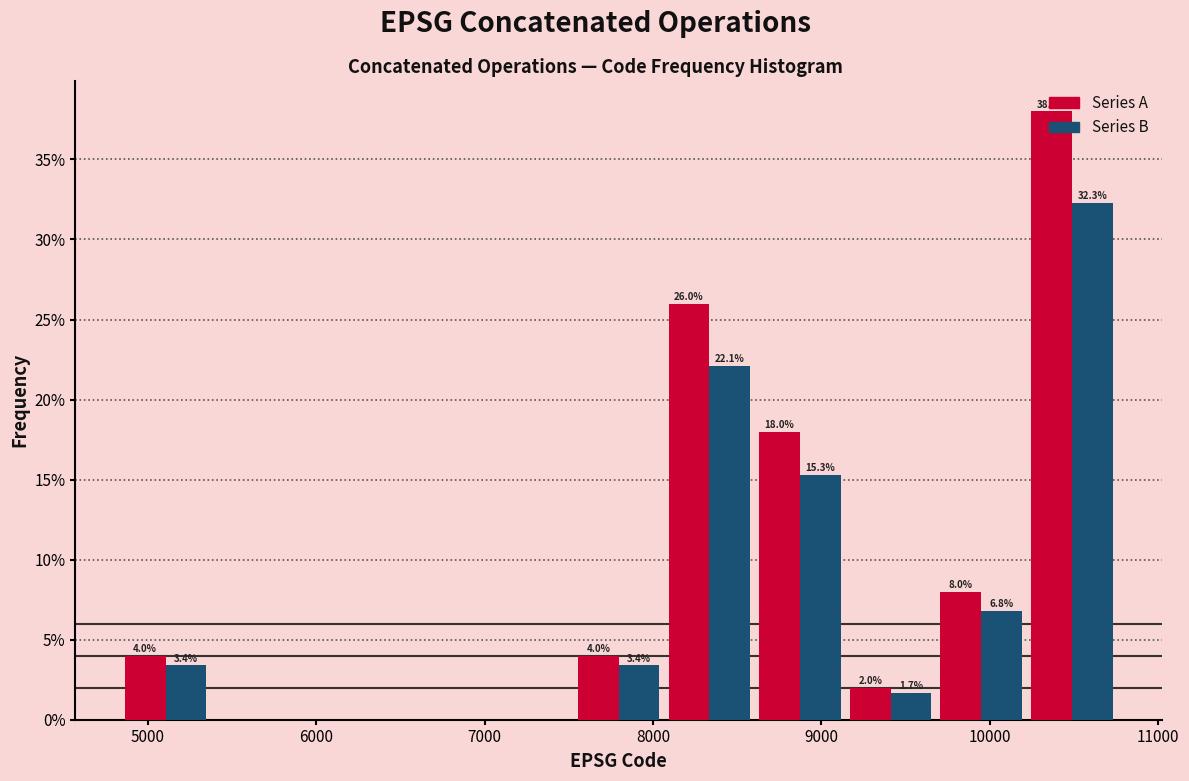

In the Series B series, which range on the x-axis has the tallest bar?

10200 to 10800